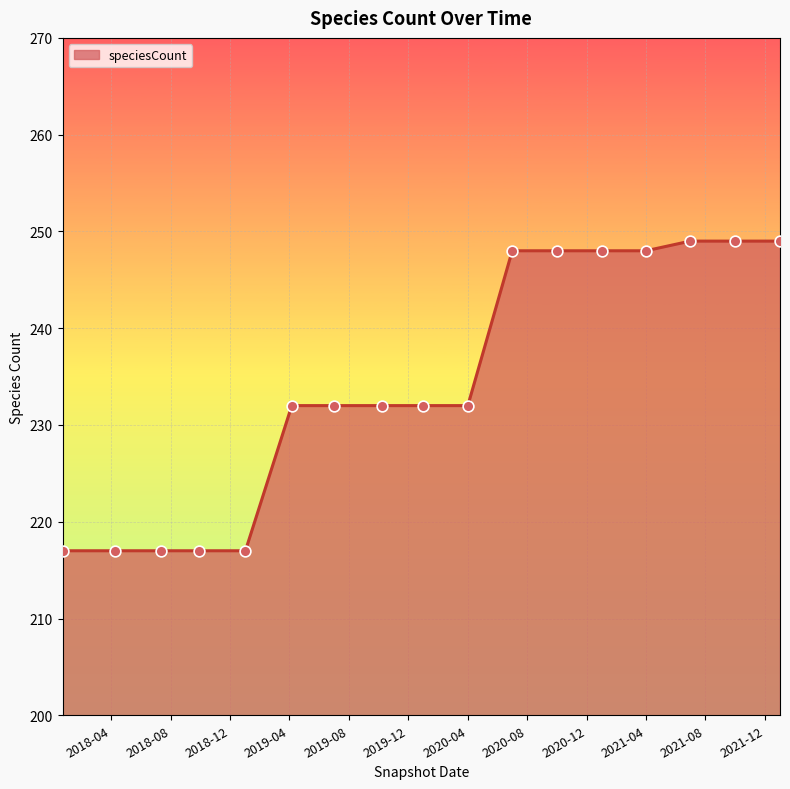

What is the maximum value shown in the chart?

249